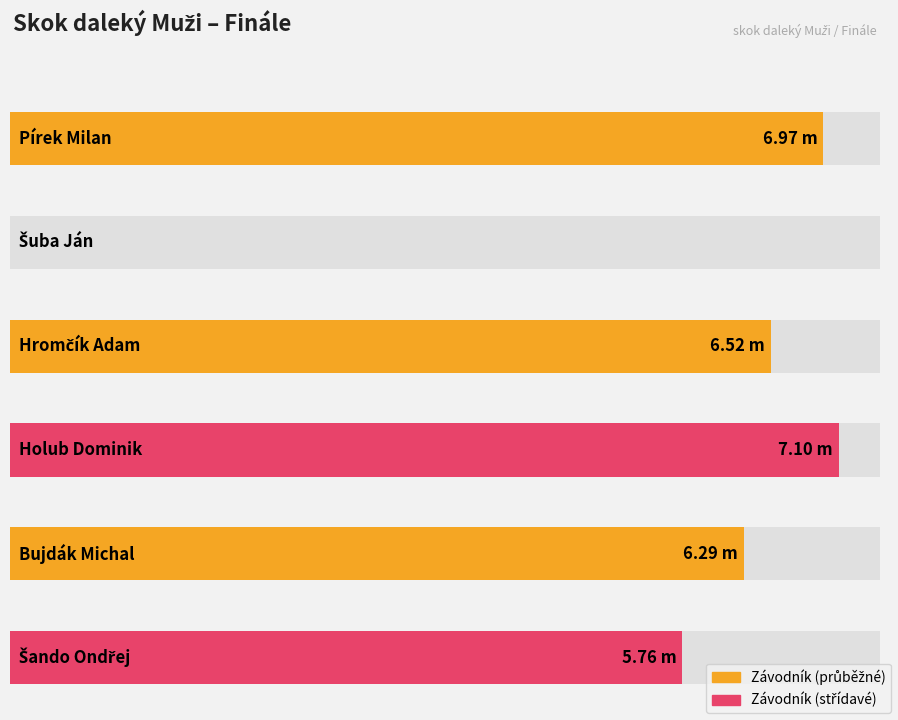

Which has a higher value, Pírek Milan or Holub Dominik?

Holub Dominik